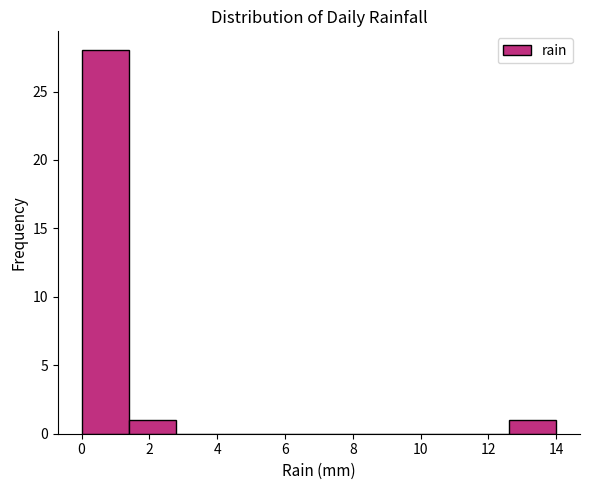

Reading left to right, list every bar in this chart as the range it spans on the x-axis followed by its height. The values are not printed on the chart, so give them approximately, as read against the axis.

0.0 to 1.4: 28
1.4 to 2.8: 1
2.8 to 4.2: 0
4.2 to 5.6: 0
5.6 to 7.0: 0
7.0 to 8.4: 0
8.4 to 9.8: 0
9.8 to 11.2: 0
11.2 to 12.6: 0
12.6 to 14.0: 1